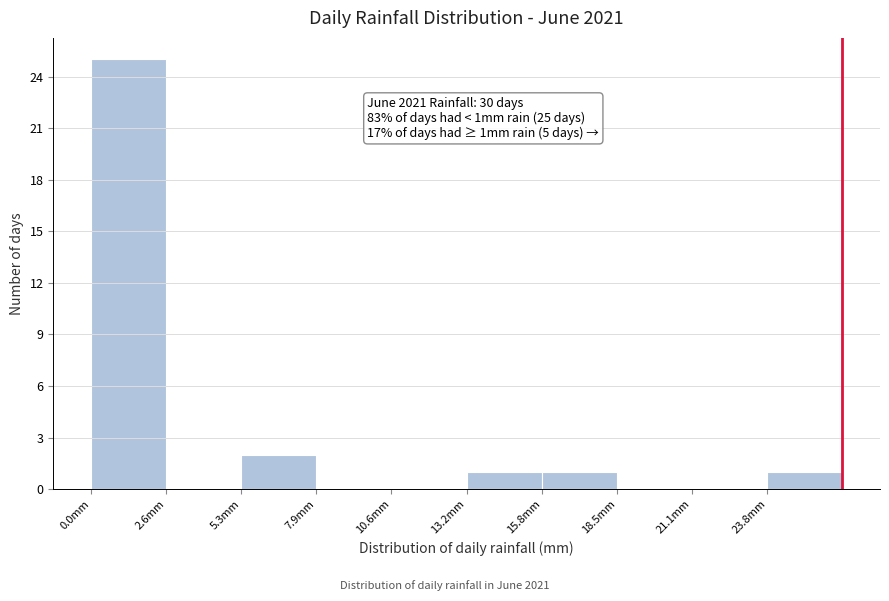

Over which range of the x-axis is the bar tallest?

0.0 to 2.5